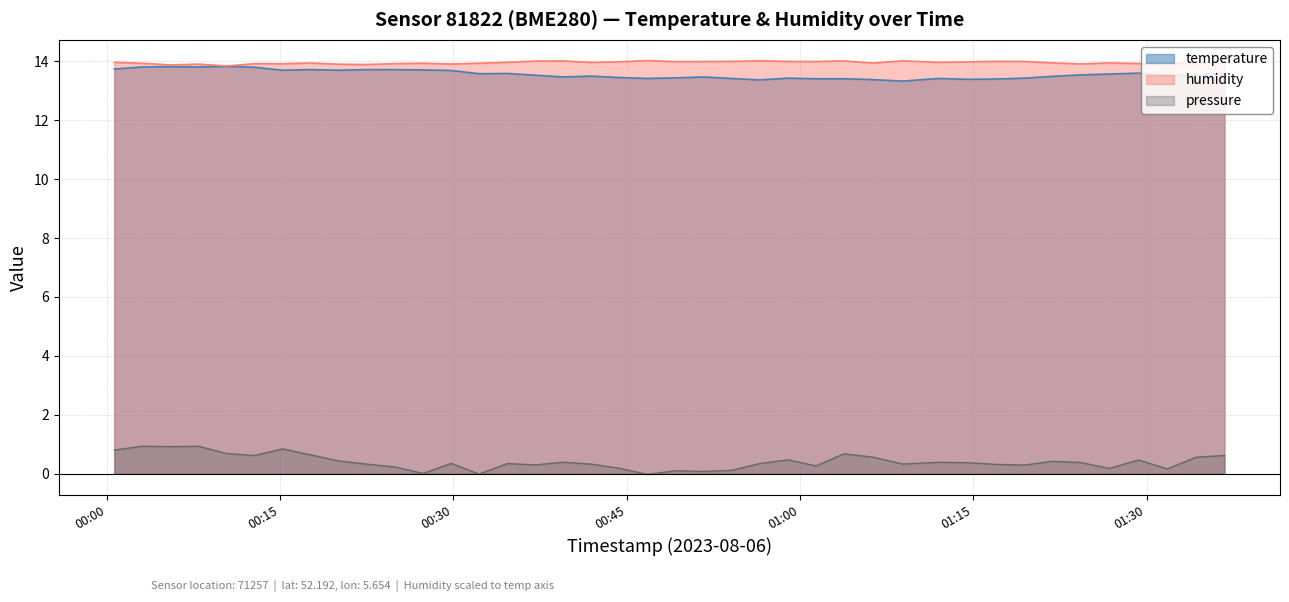

True or false: humidity and temperature cross at least once.

False